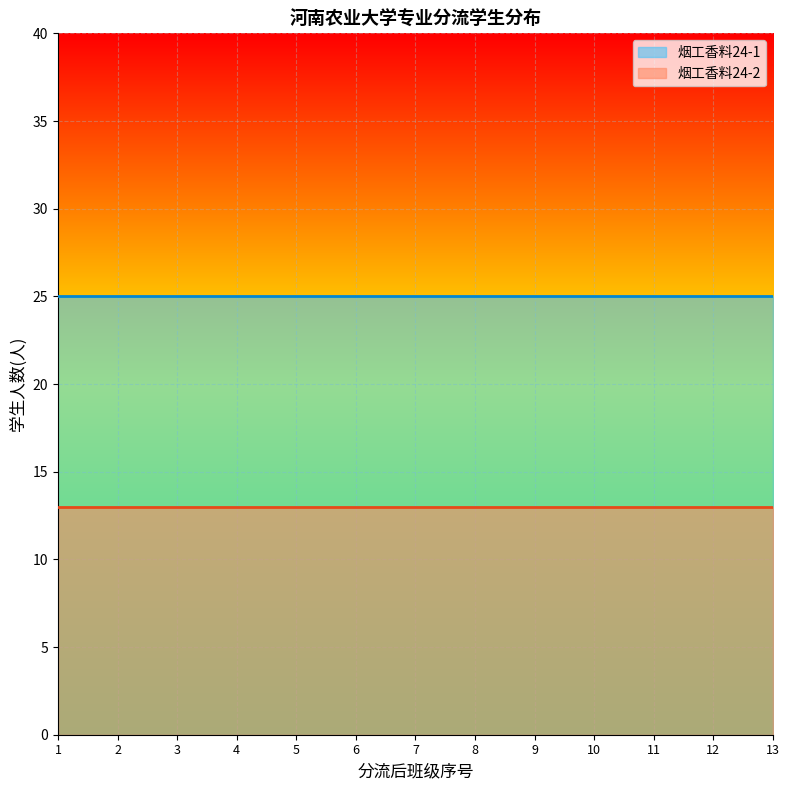

What is the value of the 烟工香料24-2 point at the 12th from the left?

13